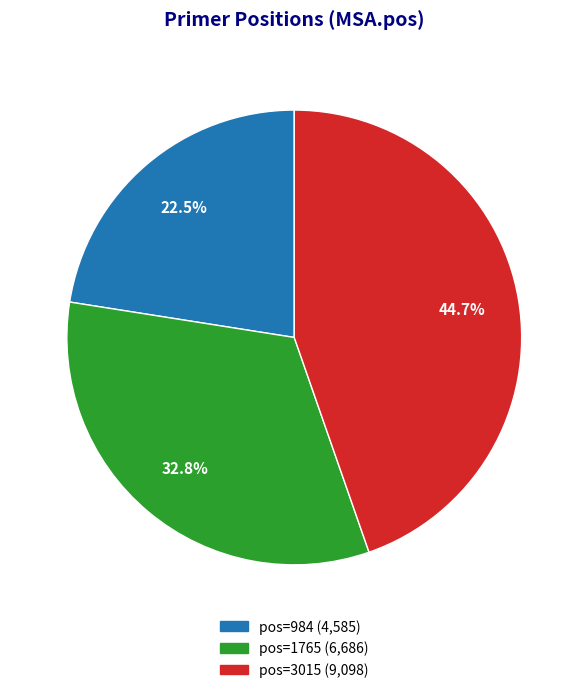

How many slices are in this pie chart?

3